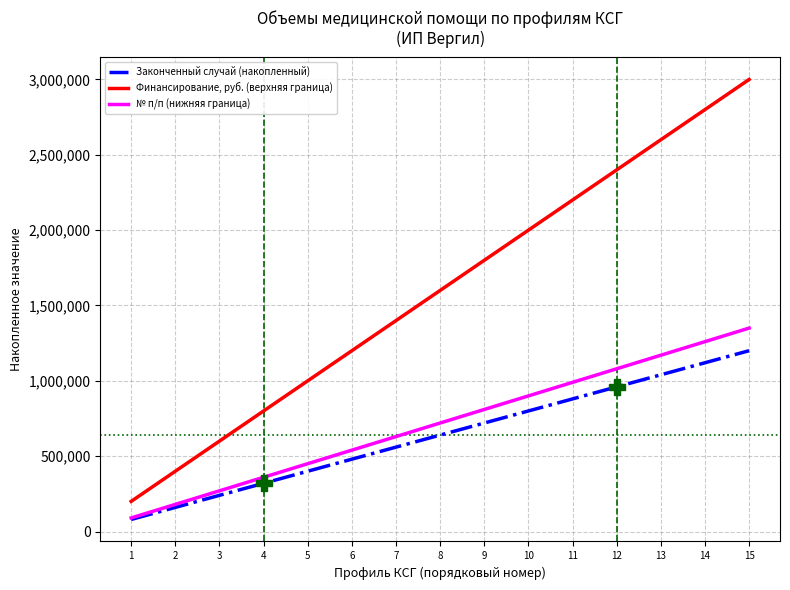

List the labels in order of № п/п (нижняя граница) value, smallest first.

1, 2, 3, 4, 5, 6, 7, 8, 9, 10, 11, 12, 13, 14, 15